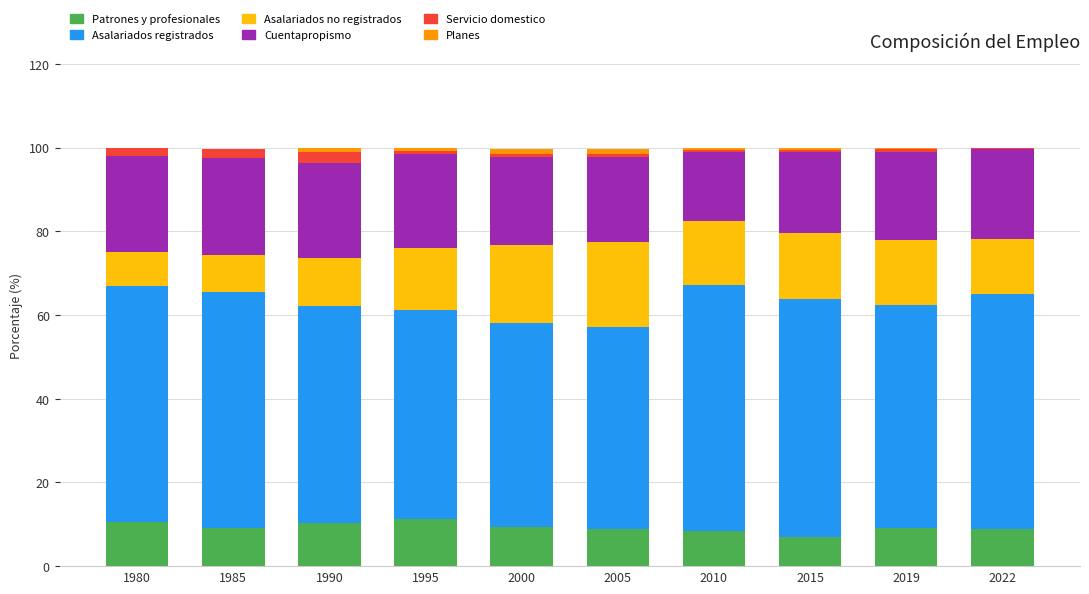

What are all the series names shown in the legend?

Patrones y profesionales, Asalariados registrados, Asalariados no registrados, Cuentapropismo, Servicio domestico, Planes